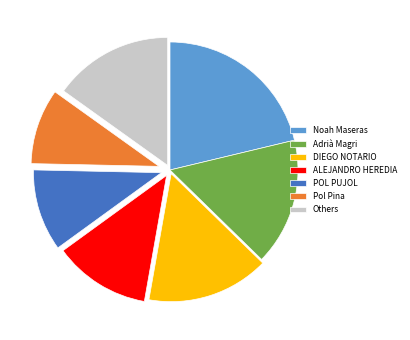

Does POL PUJOL represent more than half of the total?

No